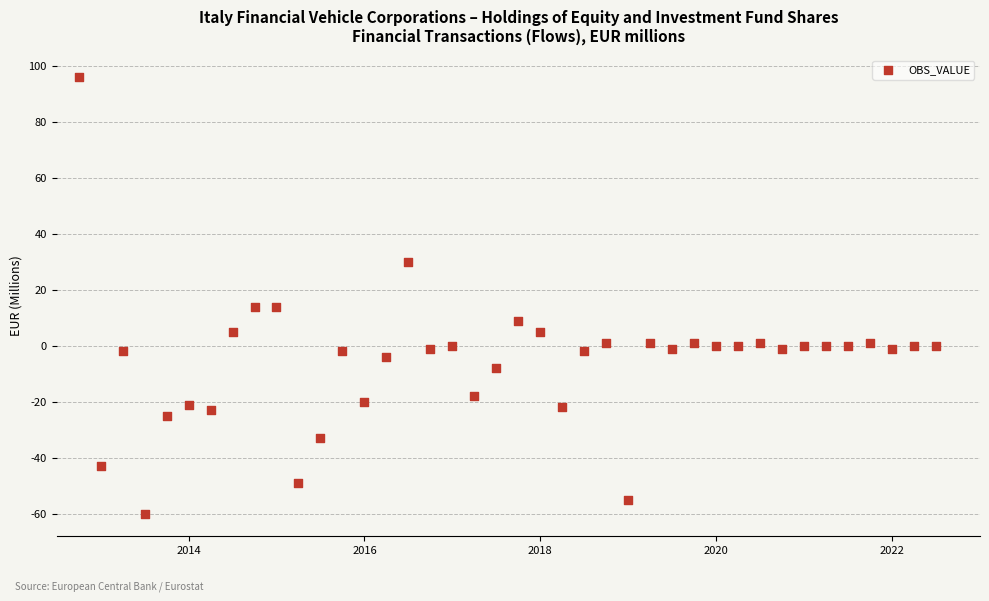

What is the range of Y values (max minus min)?

156